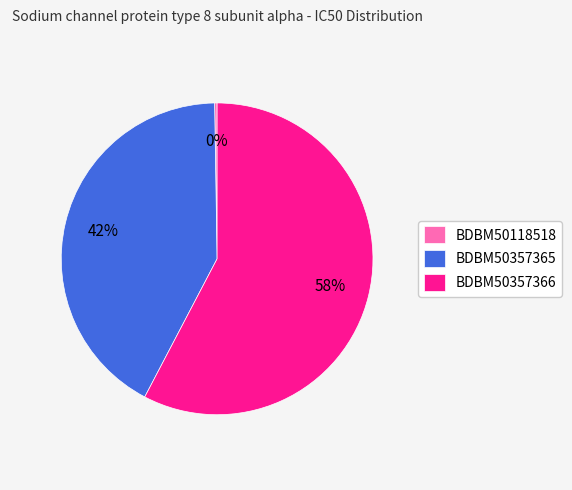

What percentage is the BDBM50357365 slice, to the nearest percent?

42%